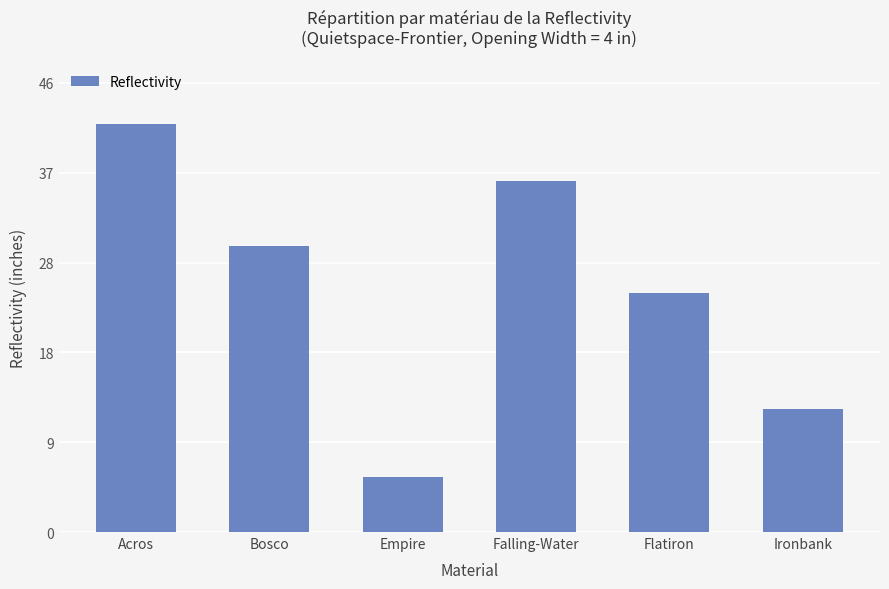

List the labels in order of value, largest first.

Acros, Falling-Water, Bosco, Flatiron, Ironbank, Empire